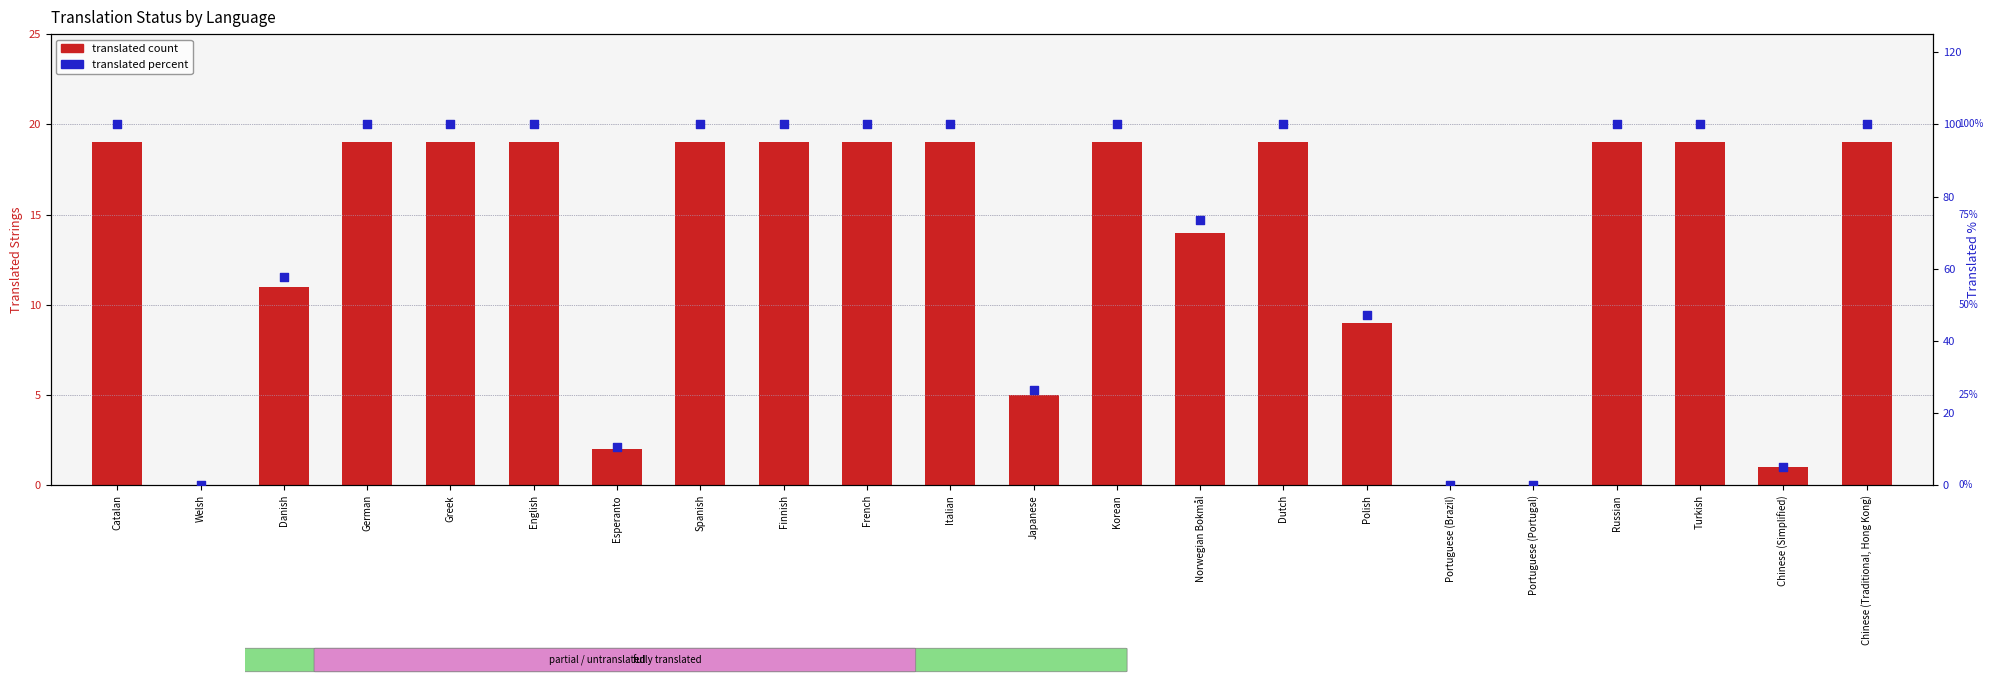

What is the total value across all series at Danish?

68.8